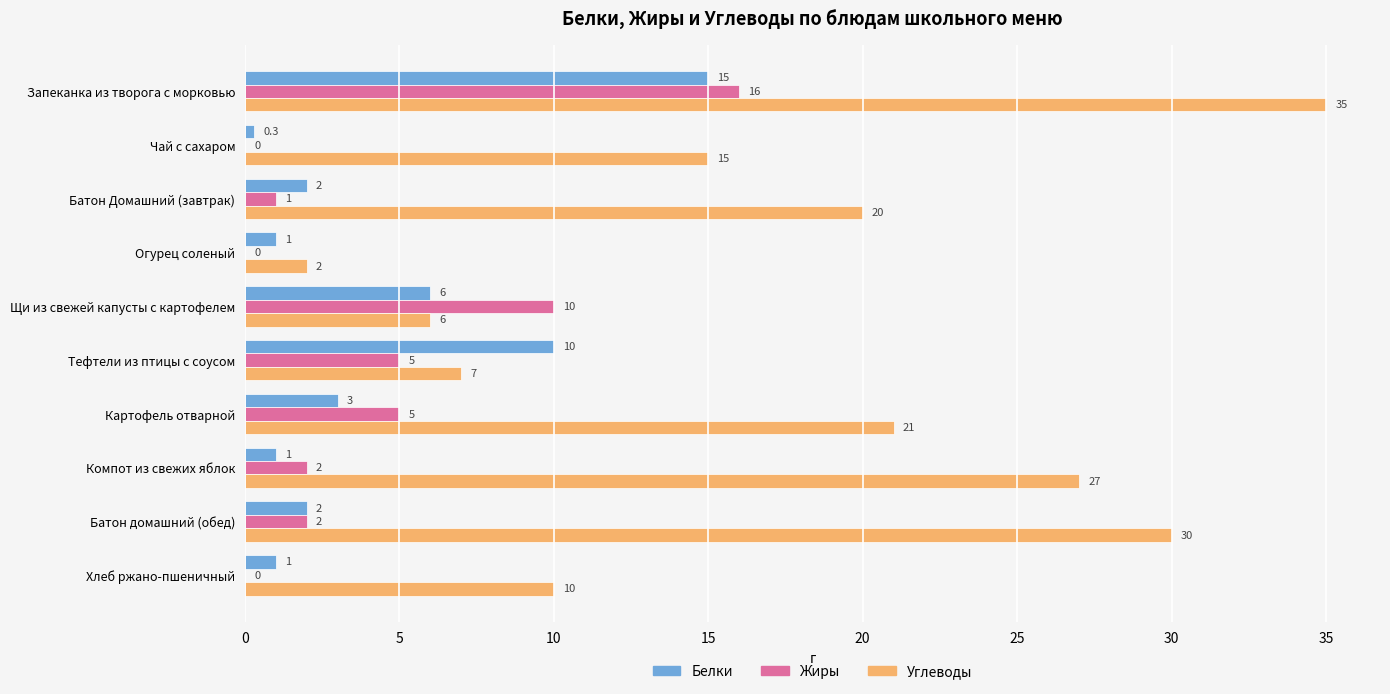

Is the value of Углеводы at Компот из свежих яблок greater than the value of Белки at Картофель отварной?

Yes